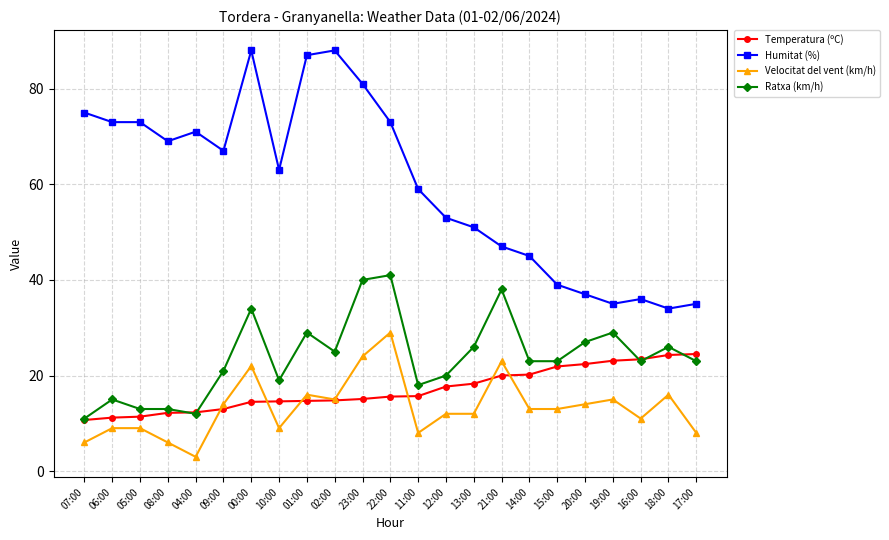

Which series has the largest range (max minus min)?

Humitat (%)